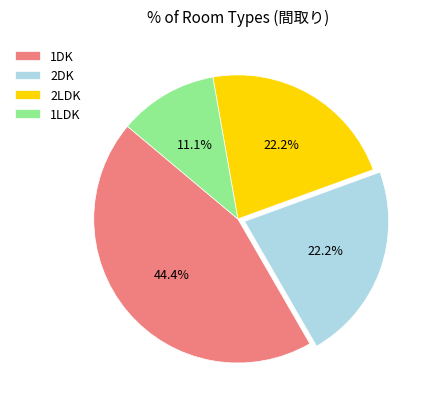

Does any single category account for the majority?

No